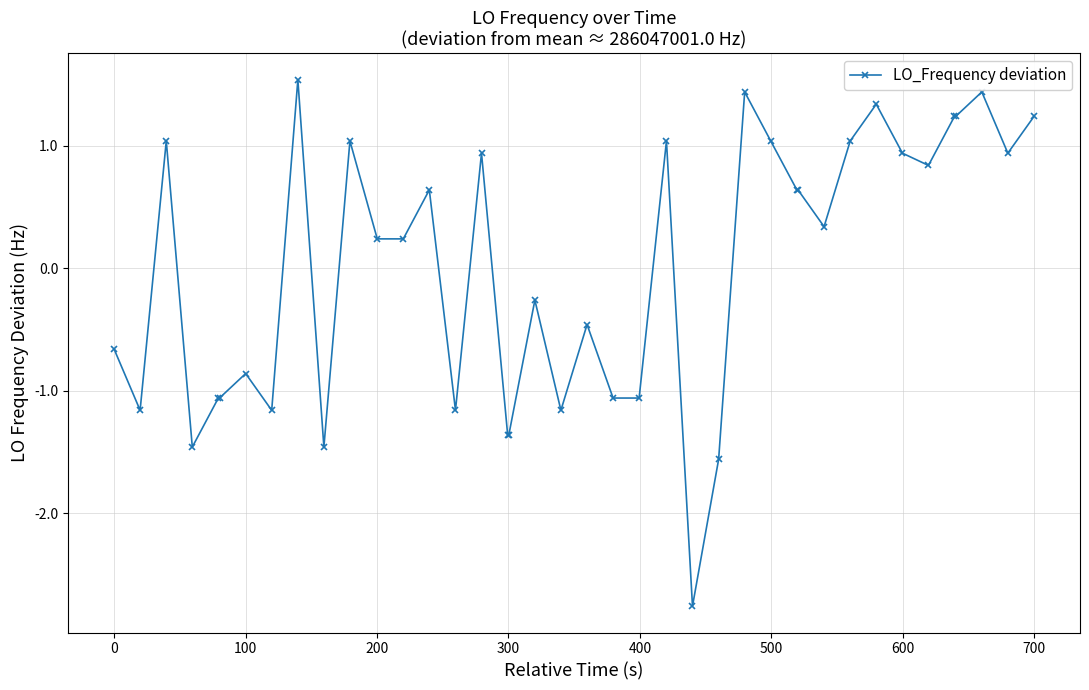

What is the value of the 33rd point from the left?

1.3